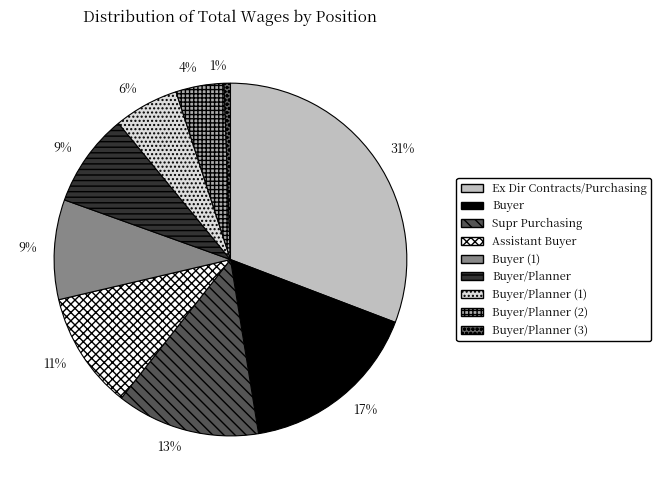

What is the largest slice in the pie chart?

Ex Dir Contracts/Purchasing